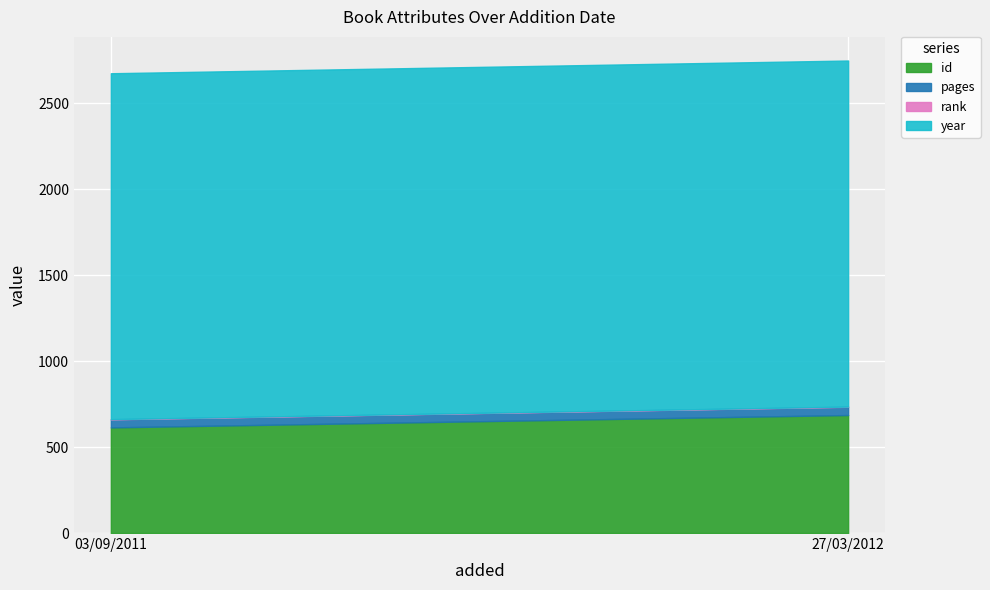

Rank the series at 27/03/2012 from lowest to highest value.

rank, pages, id, year